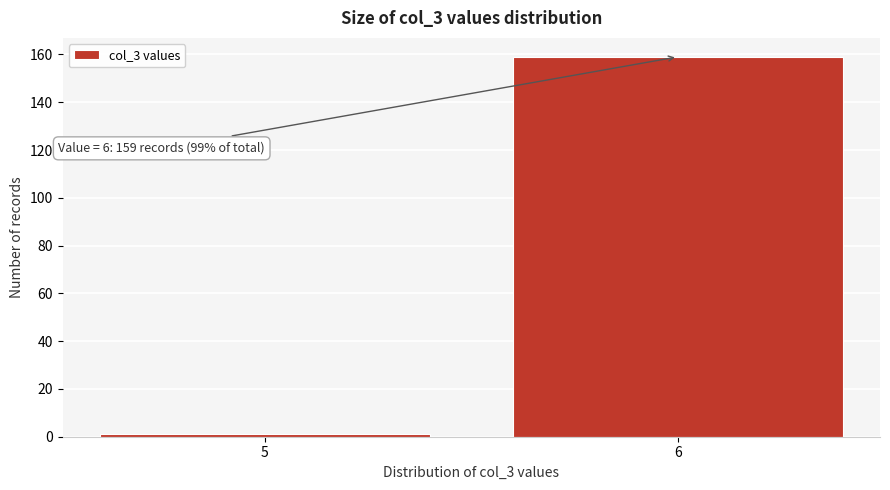

Reading left to right, what are all the values shown in this chart?

1	159